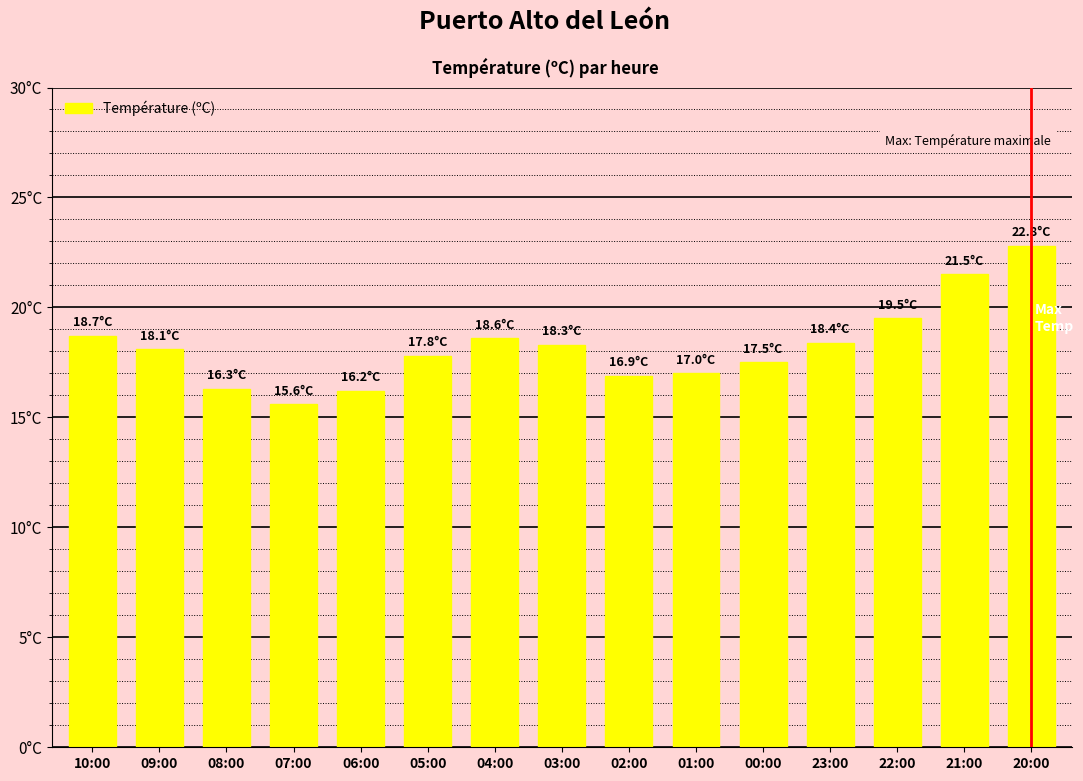

Are the bars horizontal?

No